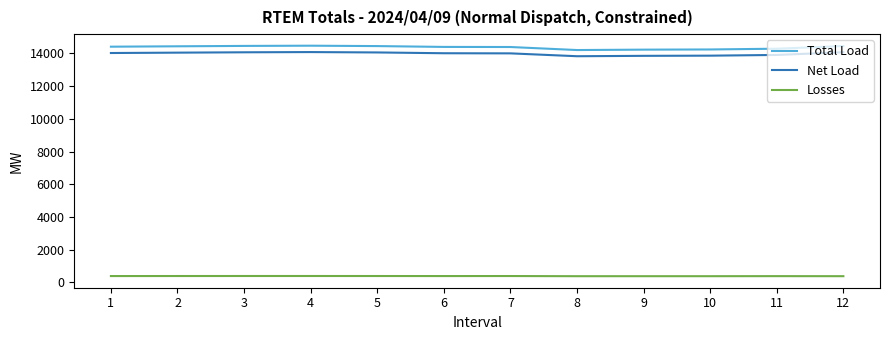

Which series has the largest range (max minus min)?

Total Load